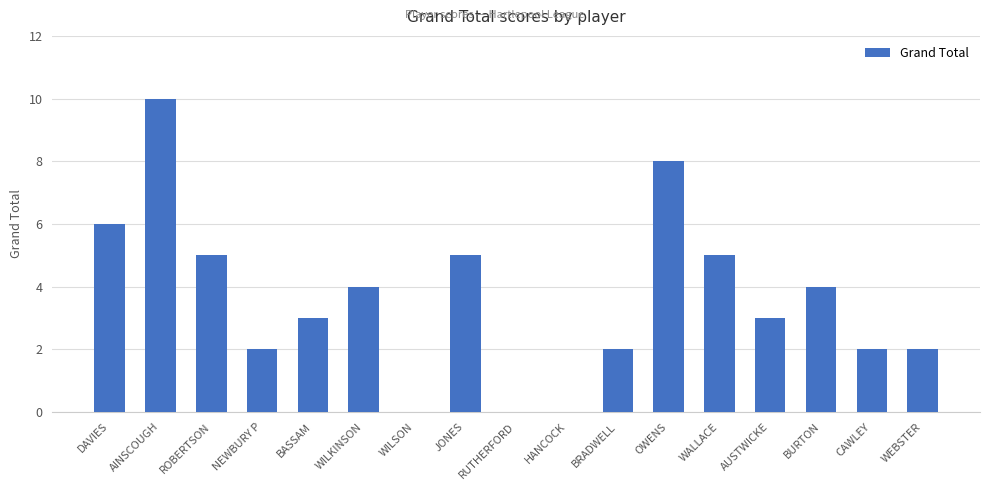

The value at WEBSTER is 1. True or false?

False